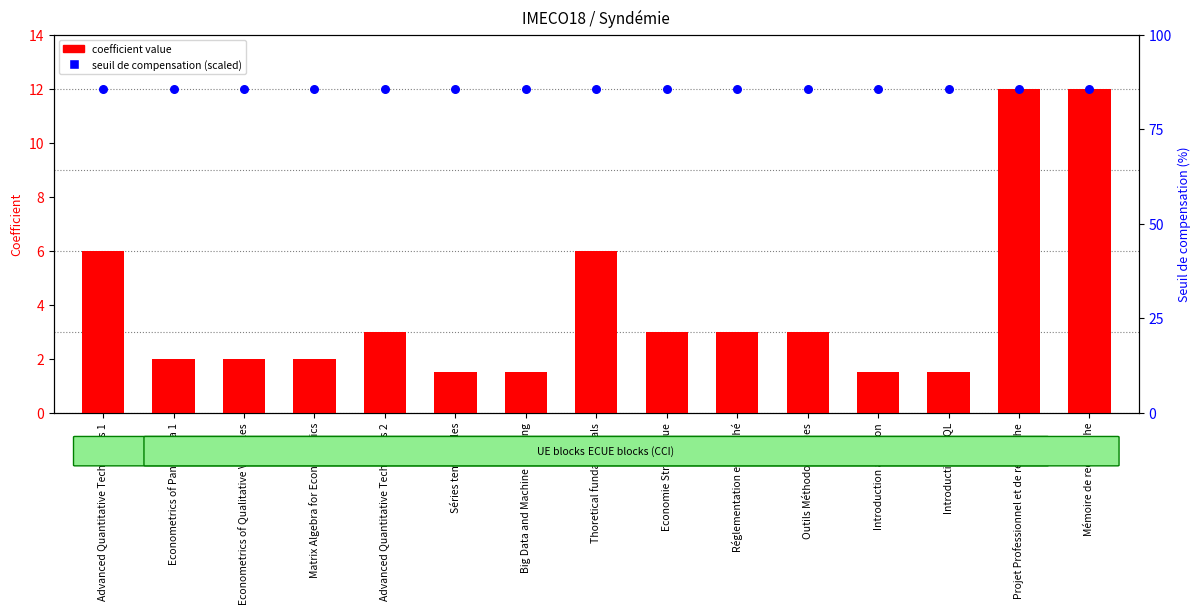

Which series has the largest Y range (max minus min)?

coefficient value